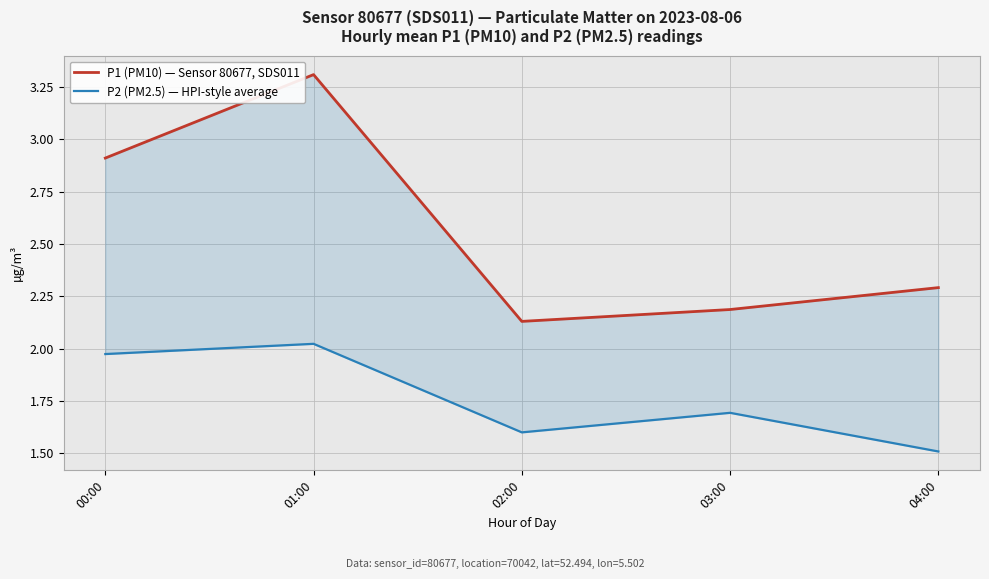

At 01:00, list the series in order from largest to smallest.

P1 (PM10) — Sensor 80677, SDS011, P2 (PM2.5) — HPI-style average